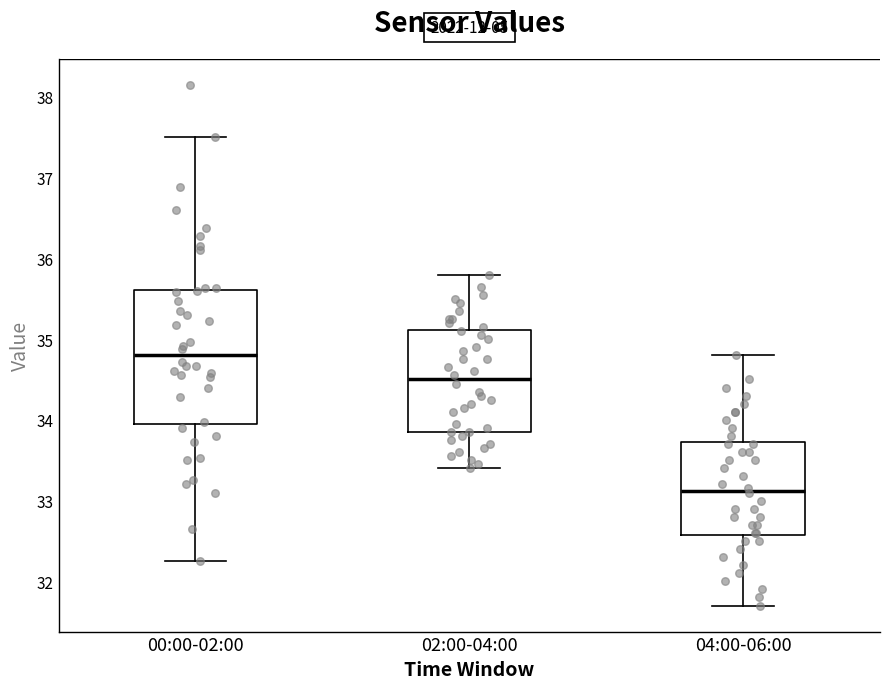

Reading left to right, transcribe this box plot: for each box, give where its median line is, the range the box spans, and where its two whiskers end, as read against the y-axis. The values are not printed on the chart, so give them approximately, as read against the axis.

00:00-02:00: median 34.8, box 34.0 to 35.6, whiskers 32.3 to 37.5
02:00-04:00: median 34.5, box 33.9 to 35.1, whiskers 33.4 to 35.8
04:00-06:00: median 33.1, box 32.6 to 33.7, whiskers 31.7 to 34.8